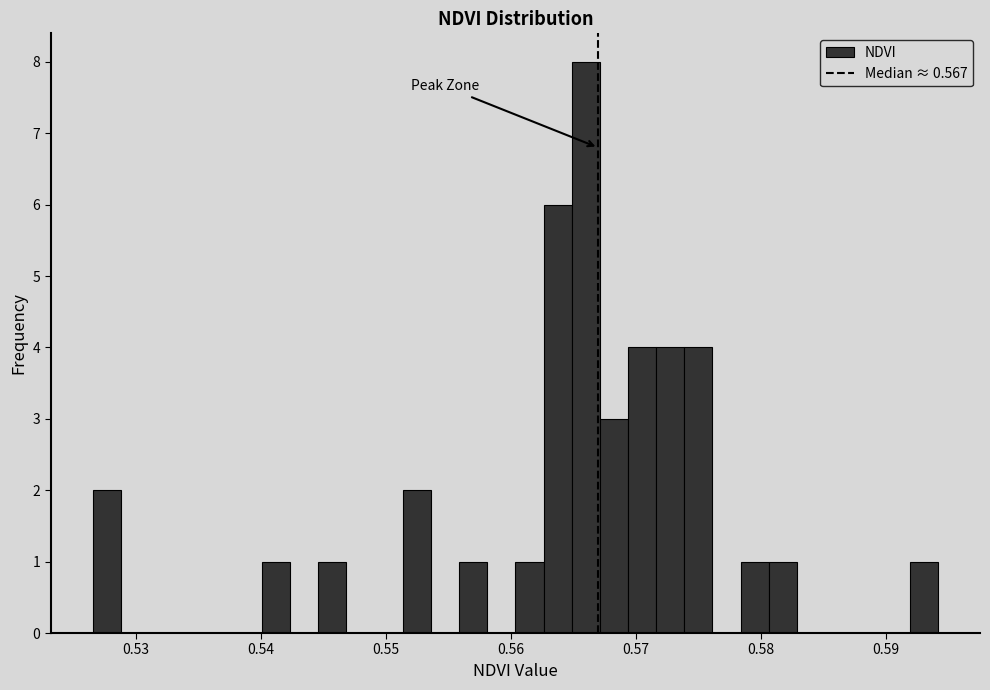

Read against the x-axis, roughly where is the centre of the tallest bar?

0.566